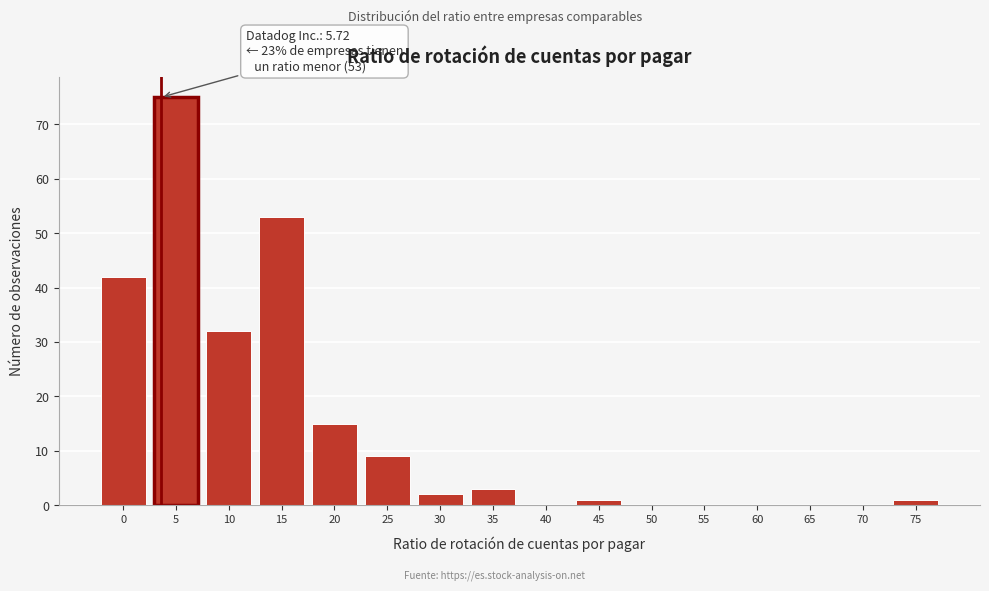

Reading left to right, what are all the values shown in this chart?

0=42	5=75	10=32	15=53	20=15	25=9	30=2	35=3	40=0	45=1	50=0	55=0	60=0	65=0	70=0	75=1